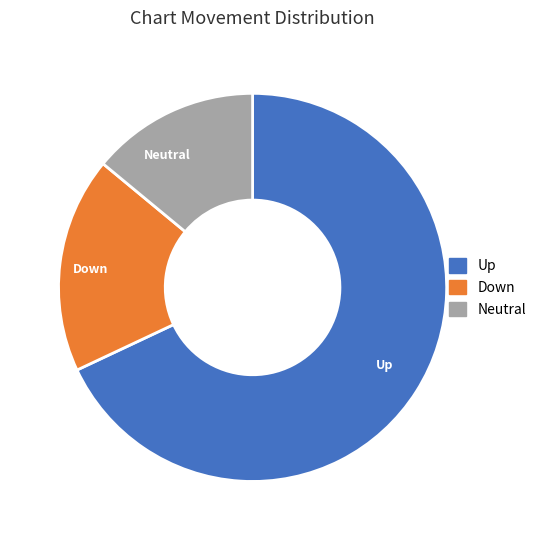

Between Up and Neutral, which is larger?

Up